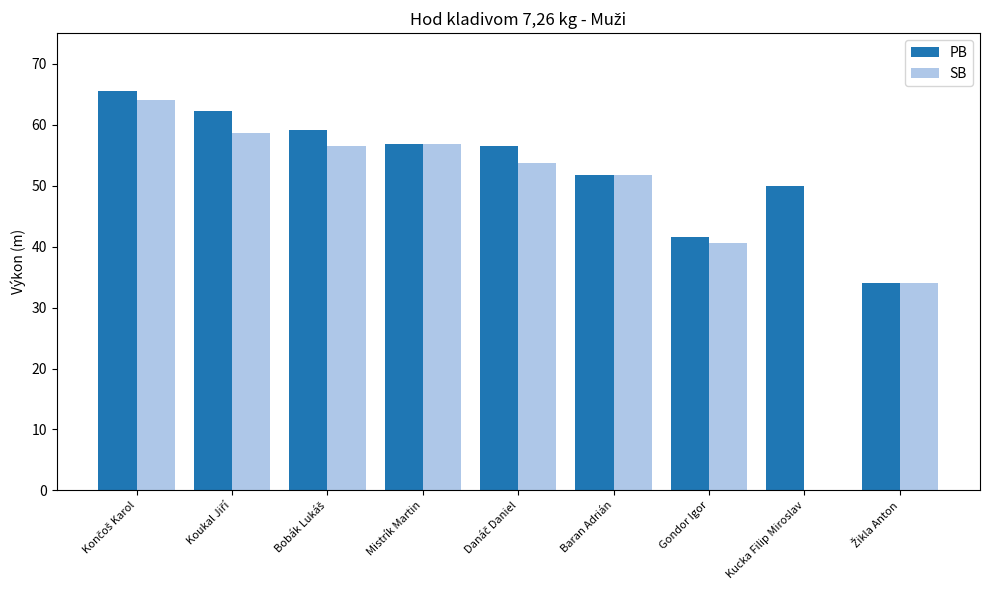

What is the greatest value displayed?

65.6